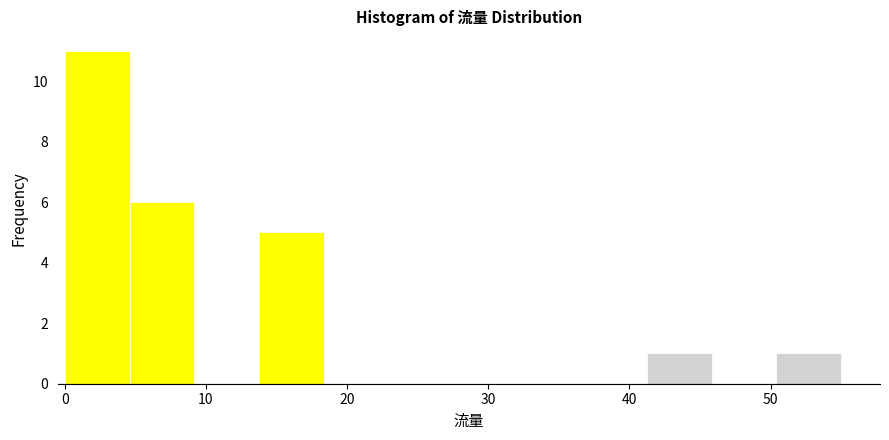

Reading left to right, transcribe this chart: for each bar, give the range it covers on the x-axis and its height. Neither the bar edges nor the heights are printed on the chart, so give them approximately, as read against the axes.

0 to 5: 11
5 to 9: 6
9 to 14: 0
14 to 18: 5
18 to 23: 0
23 to 28: 0
28 to 32: 0
32 to 37: 0
37 to 41: 0
41 to 46: 1
46 to 50: 0
50 to 55: 1